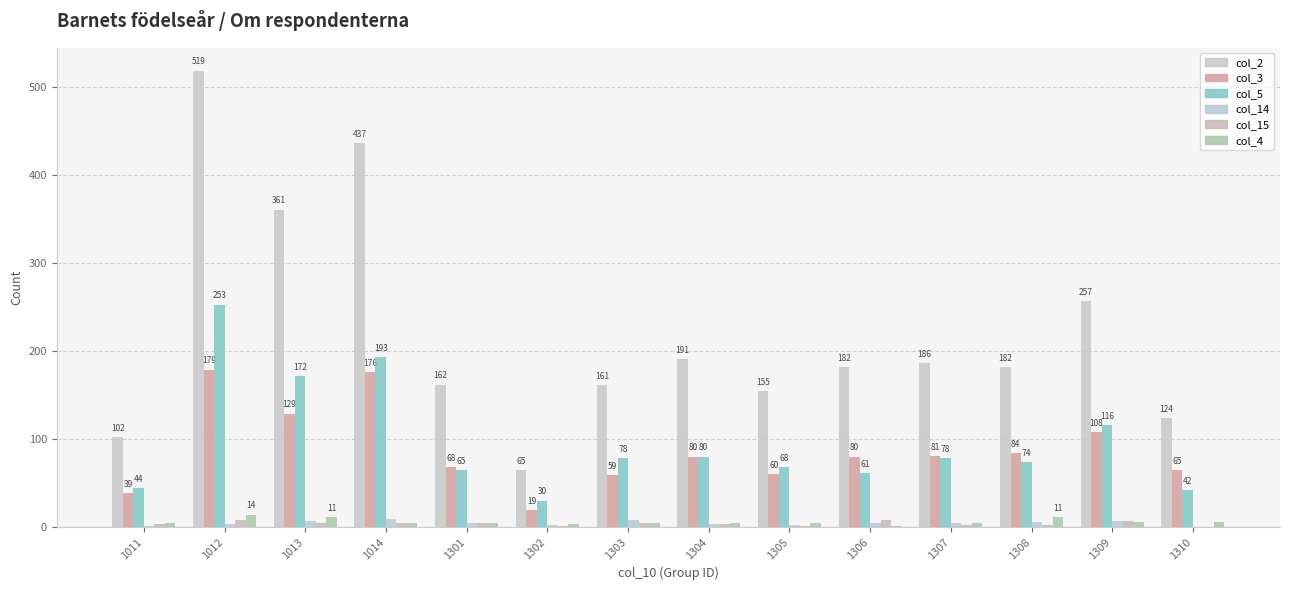

Are the bars horizontal?

No